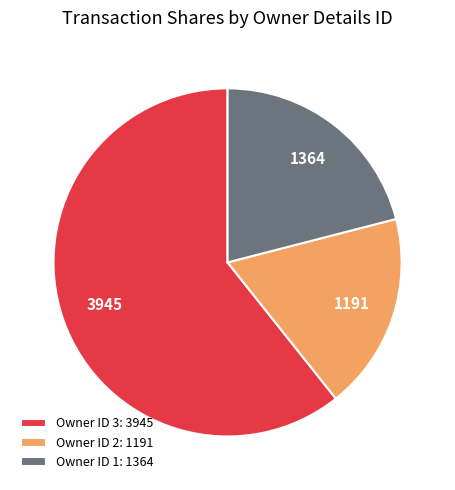

Do Owner ID 3: 3945 and Owner ID 1: 1364 together represent more than half of the pie?

Yes